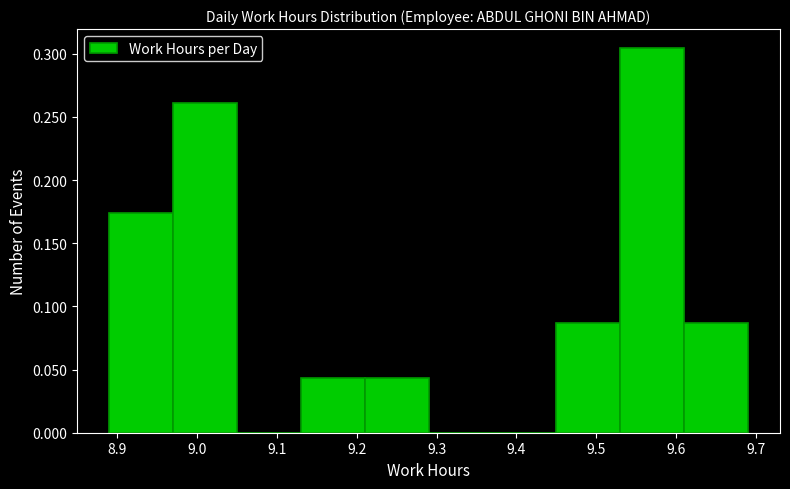

Reading left to right, list every bar in this chart as the range it spans on the x-axis followed by its height. The values are not printed on the chart, so give them approximately, as read against the axis.

8.89 to 8.97: 0.175
8.97 to 9.05: 0.260
9.05 to 9.13: 0
9.13 to 9.21: 0.045
9.21 to 9.29: 0.045
9.29 to 9.37: 0
9.37 to 9.45: 0
9.45 to 9.53: 0.085
9.53 to 9.61: 0.305
9.61 to 9.69: 0.085